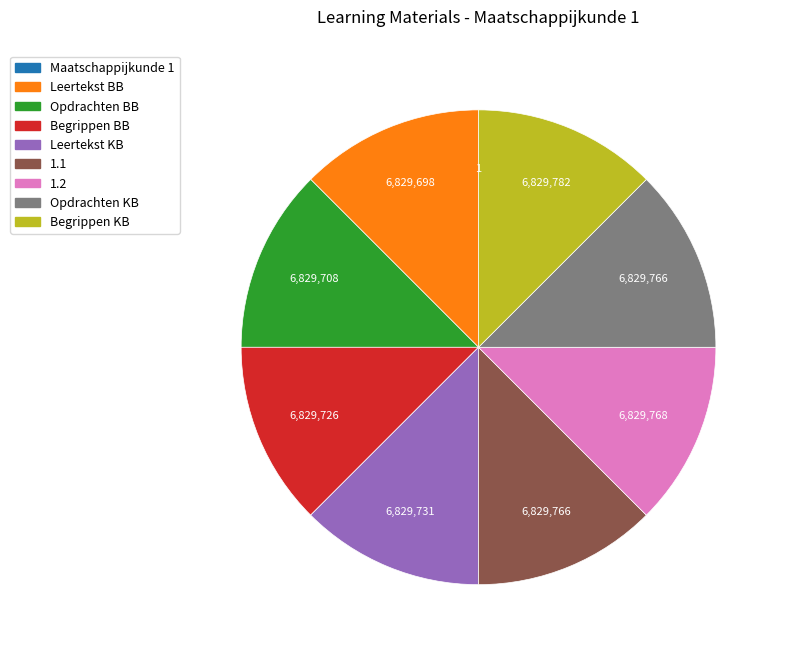

Is it true that 1.2 is 5% of the pie?

False